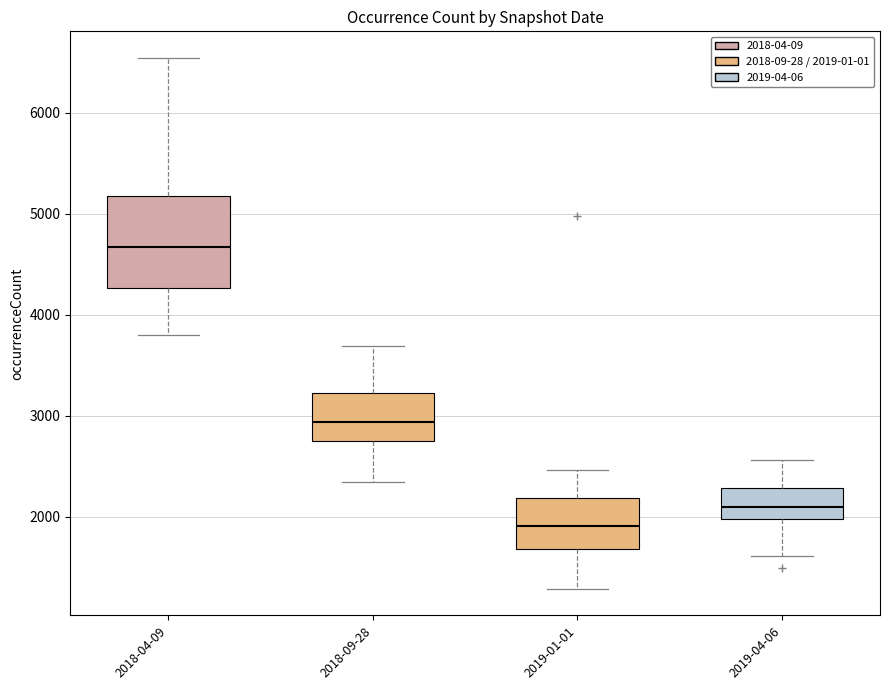

Where does the upper whisker of the box for 2018-09-28 end on the y-axis? The values are not printed on the chart, so give them approximately, as read against the axis.

3700